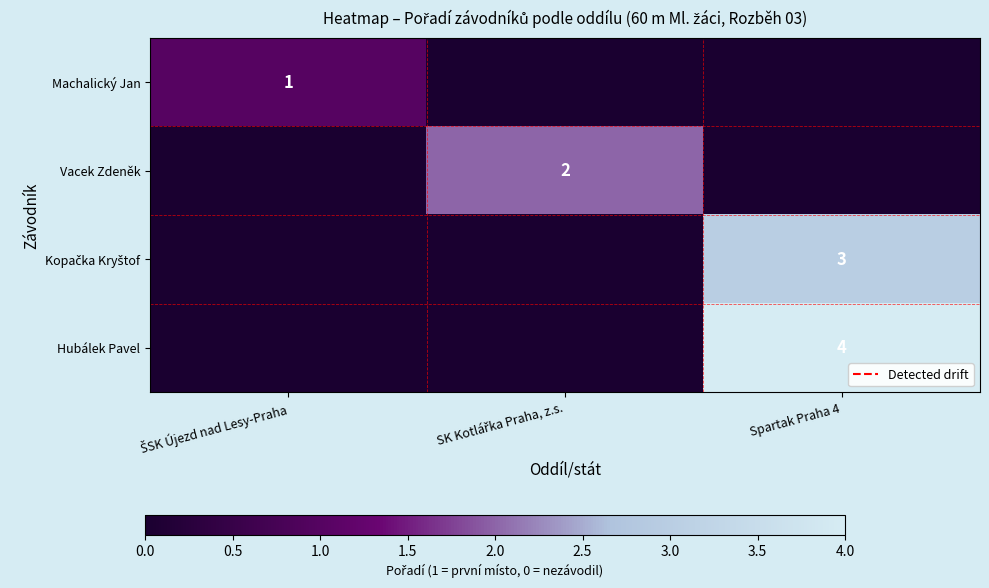

What is the difference between the maximum and second lowest values in the Machalický Jan series?

1